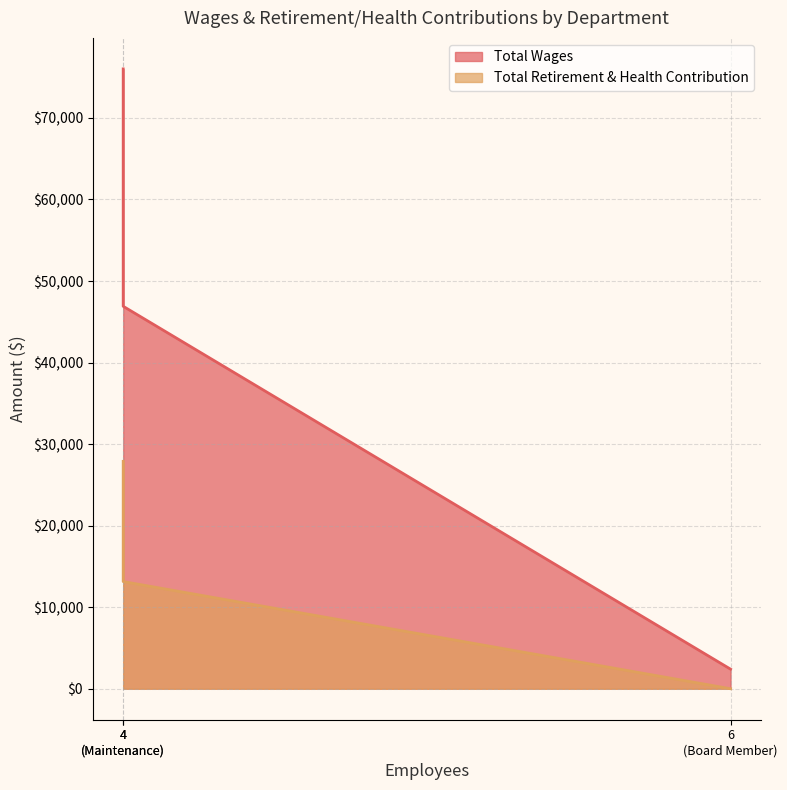

Reading left to right, transcribe all the data shown in this chart.

Total Wages: 76017	46903	2400
Total Retirement & Health Contribution: 27888	13142	0